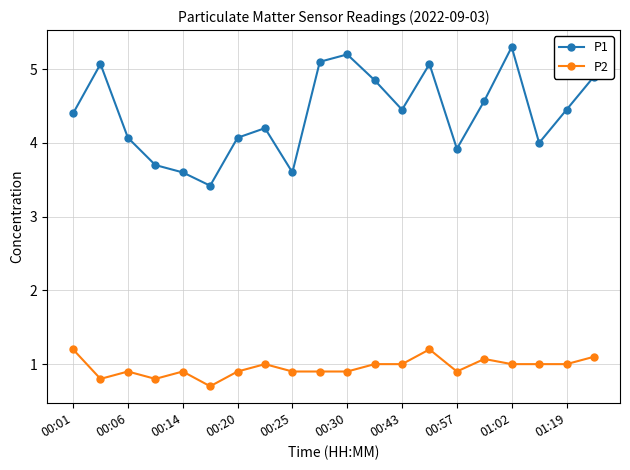

True or false: P1 and P2 cross at least once.

False